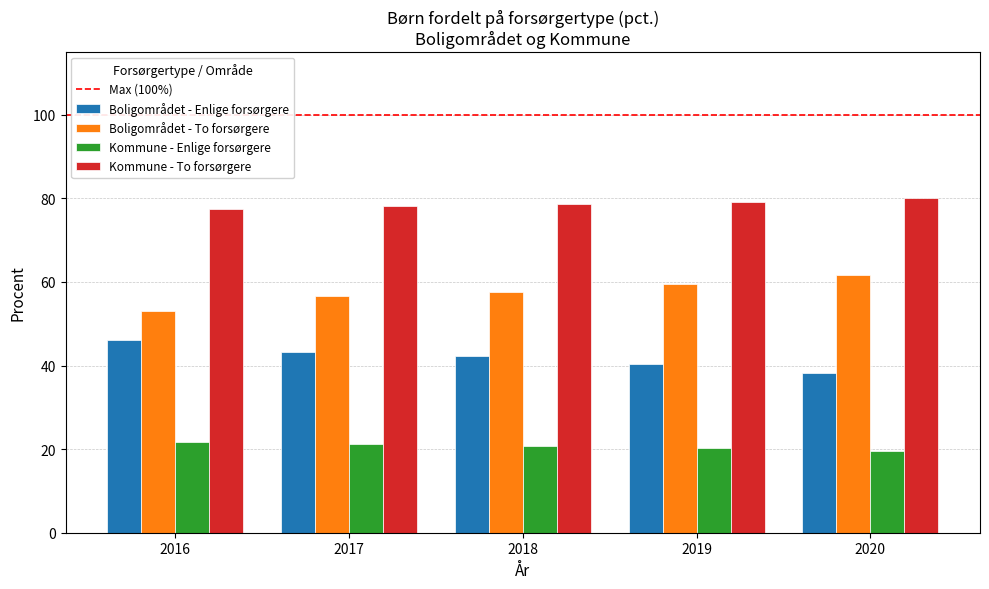

What is the spread (max minus min) of values at 2017?

56.9